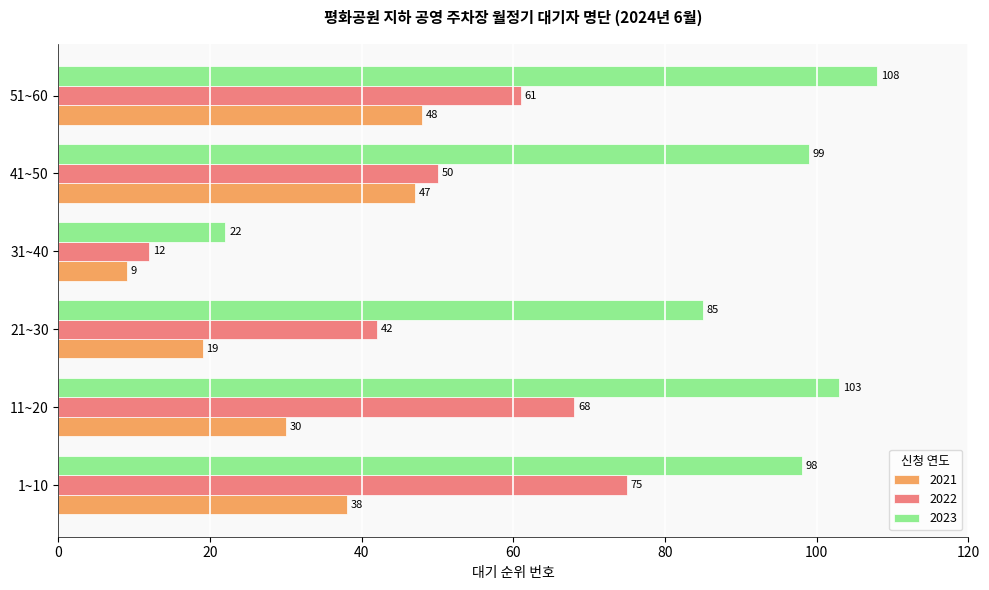

Where is 2022 nearest to the value 43?

21~30